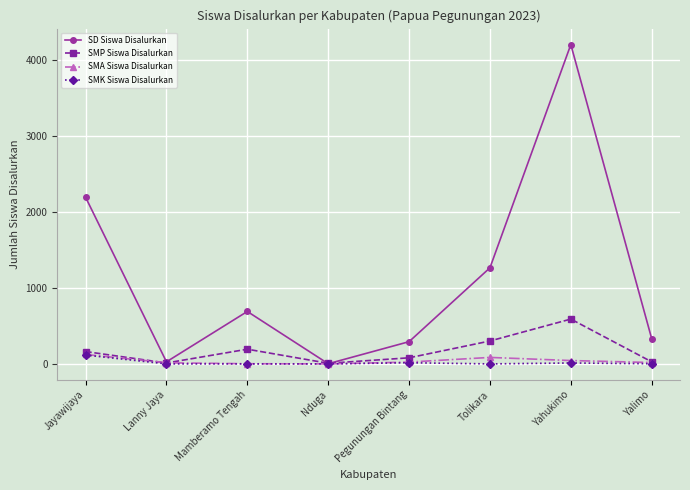

How many lines are shown in the chart?

4